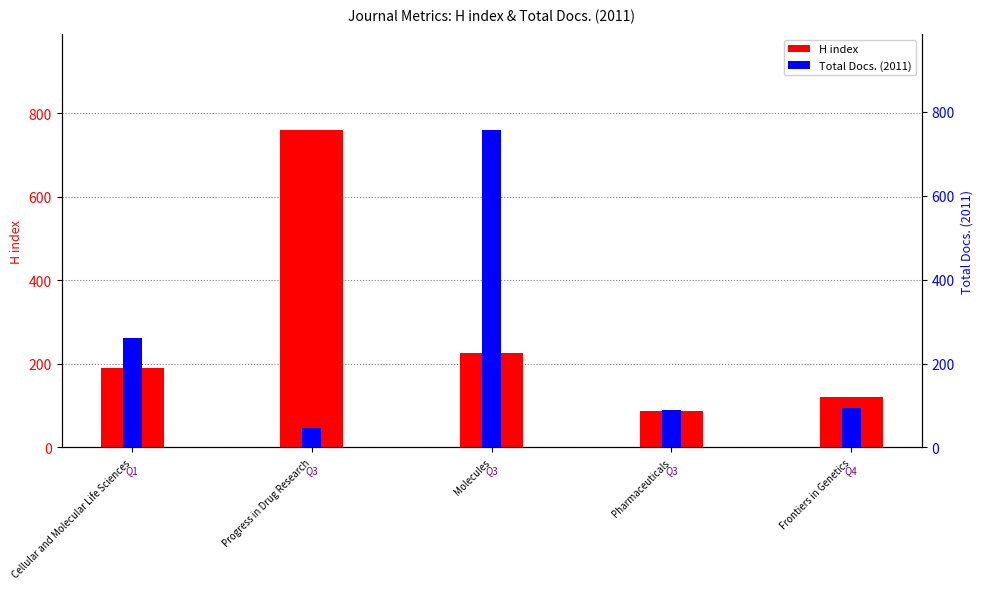

What is the label of the 1st bar from the left?

Cellular and Molecular Life Sciences